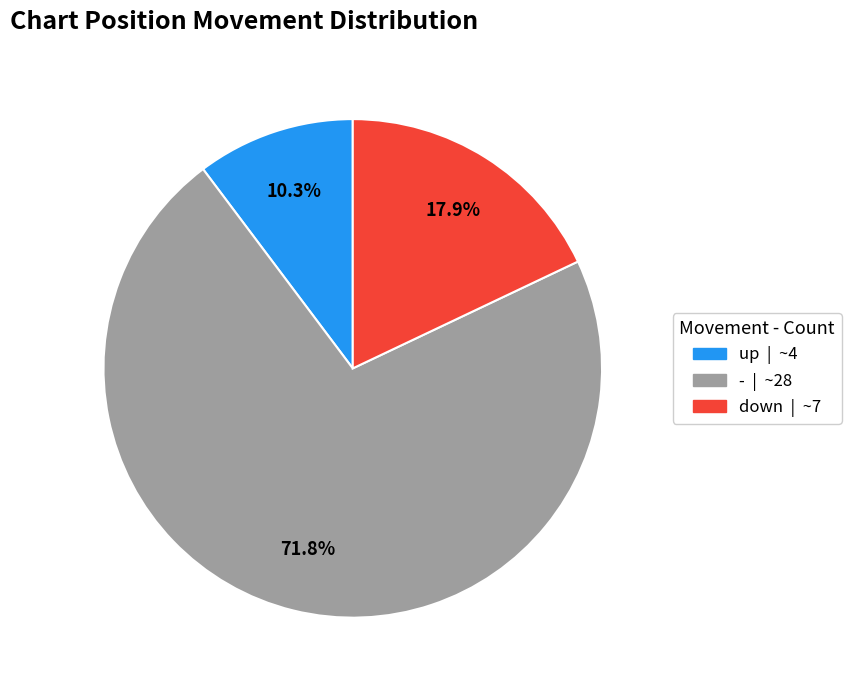

Which slice is the largest?

-